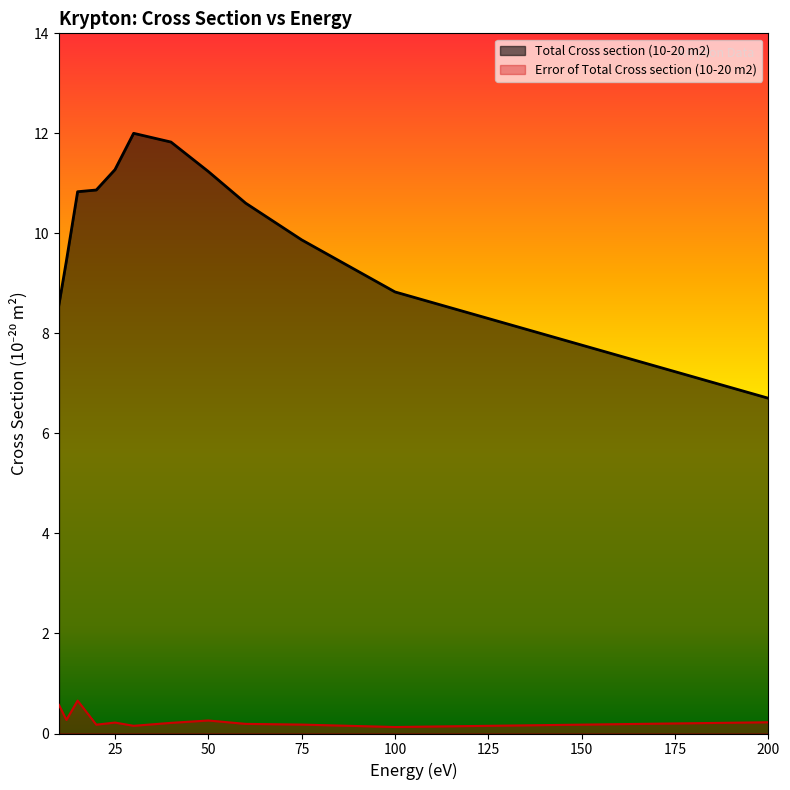

Rank the categories by Total Cross section (10-20 m2) value from highest to lowest.

30, 40, 25, 50, 20, 15, 60, 75, 12, 100, 10, 200